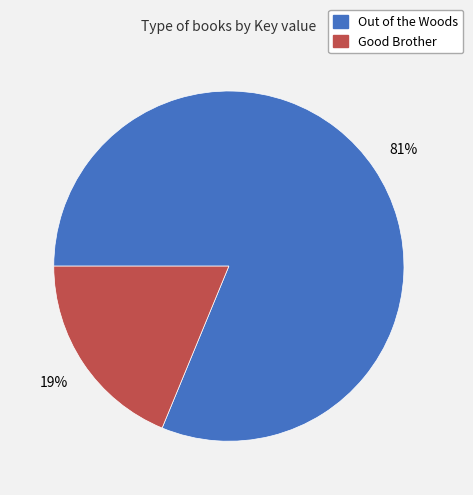

Is there a majority slice in this chart?

Yes